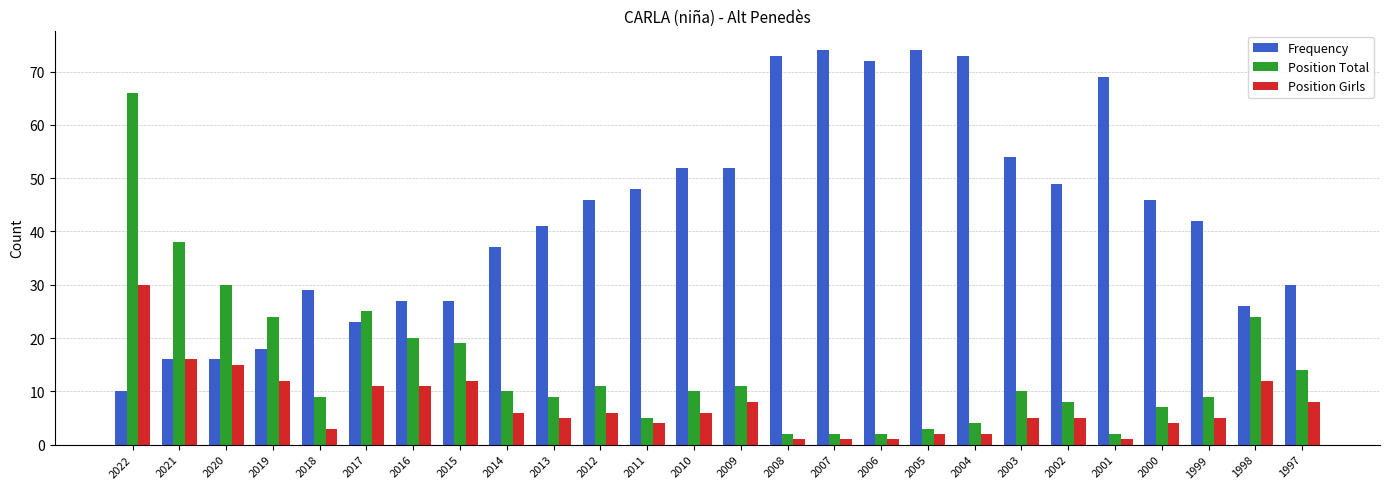

The value of Position Girls at 2005 is 2. True or false?

True